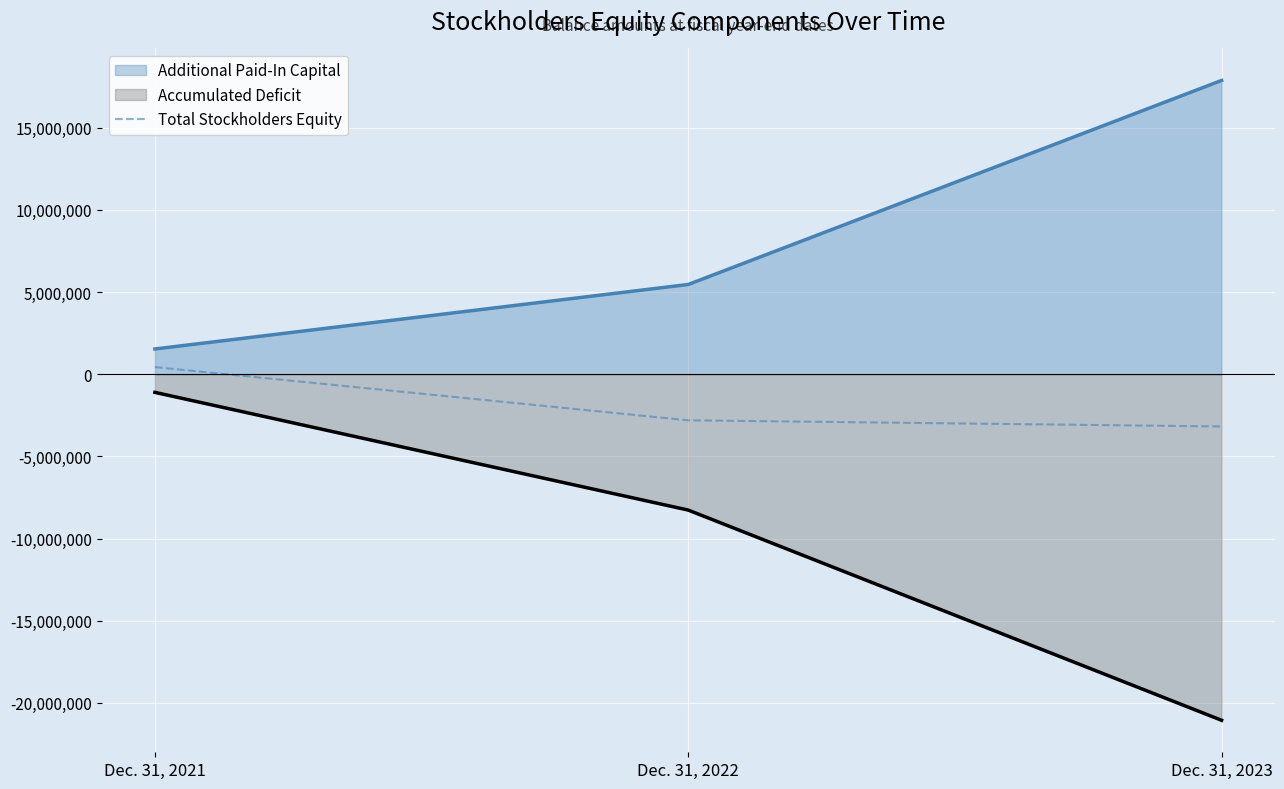

What is the average value?

-1850969